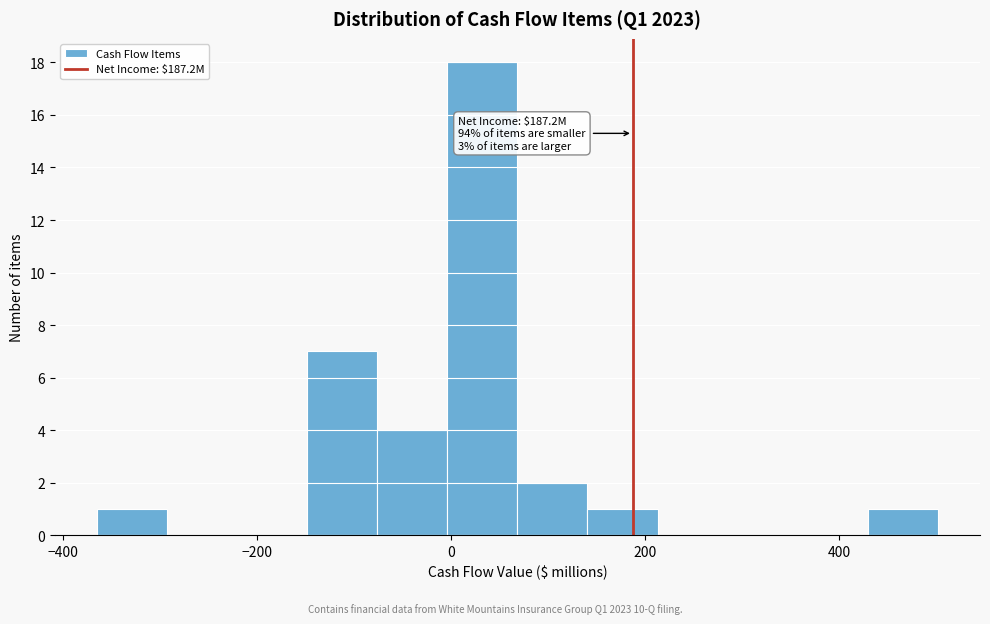

Around what value on the x-axis is the tallest bar? Give the approximate position of its centre, as read against the axis.

40